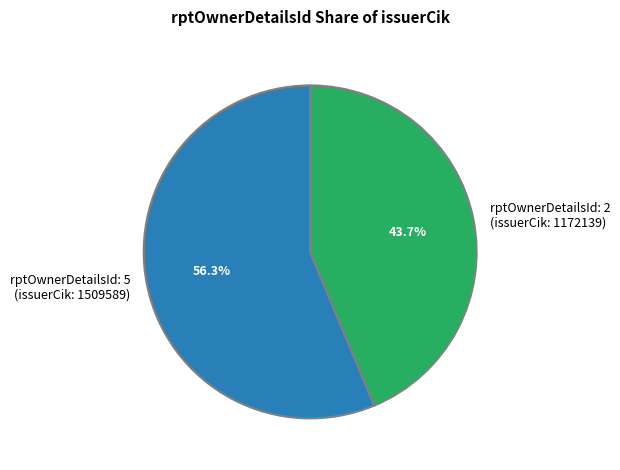

What is the majority slice?

rptOwnerDetailsId: 5 (issuerCik: 1509589)